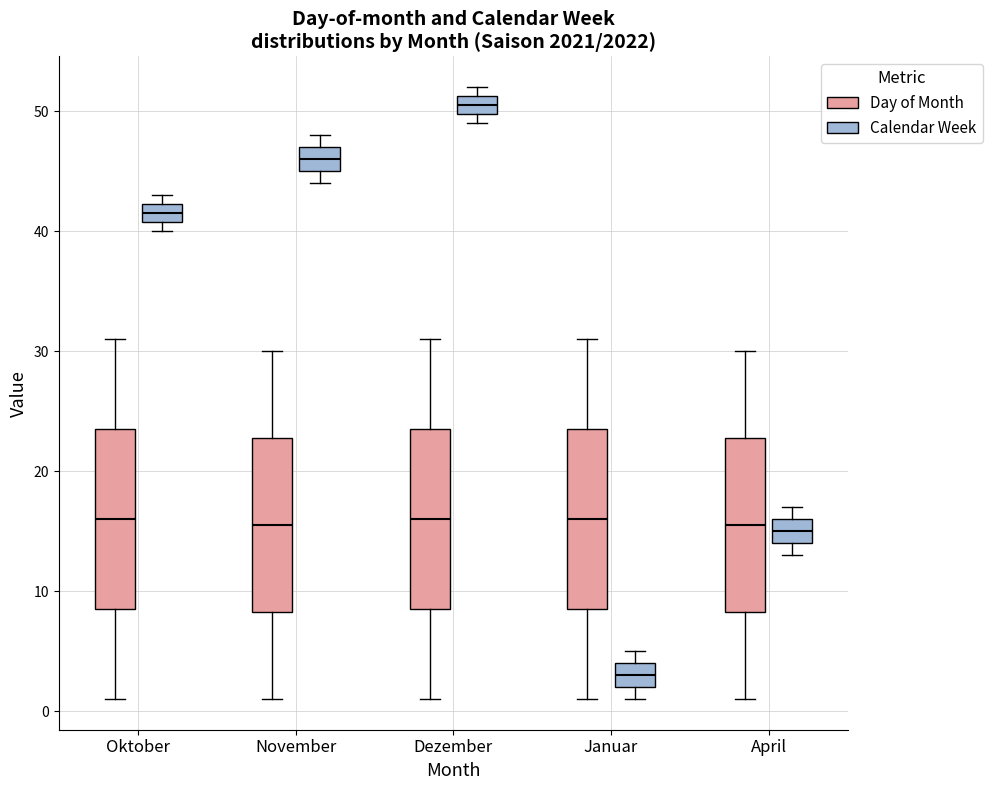

Reading left to right, read every box against the y-axis: the position of its median line, the range the box covers, and the ends of its whiskers. The values are not printed on the chart, so give them approximately, as read against the axis.

Oktober (Day of Month): median 16, box 9 to 24, whiskers 1 to 31
Oktober (Calendar Week): median 42 (inside the box), box 41 to 42, whiskers 40 to 43
November (Day of Month): median 16, box 8 to 23, whiskers 1 to 30
November (Calendar Week): median 46, box 45 to 47, whiskers 44 to 48
Dezember (Day of Month): median 16, box 9 to 24, whiskers 1 to 31
Dezember (Calendar Week): median 51 (inside the box), box 50 to 51, whiskers 49 to 52
Januar (Day of Month): median 16, box 9 to 24, whiskers 1 to 31
Januar (Calendar Week): median 3, box 2 to 4, whiskers 1 to 5
April (Day of Month): median 16, box 8 to 23, whiskers 1 to 30
April (Calendar Week): median 15, box 14 to 16, whiskers 13 to 17